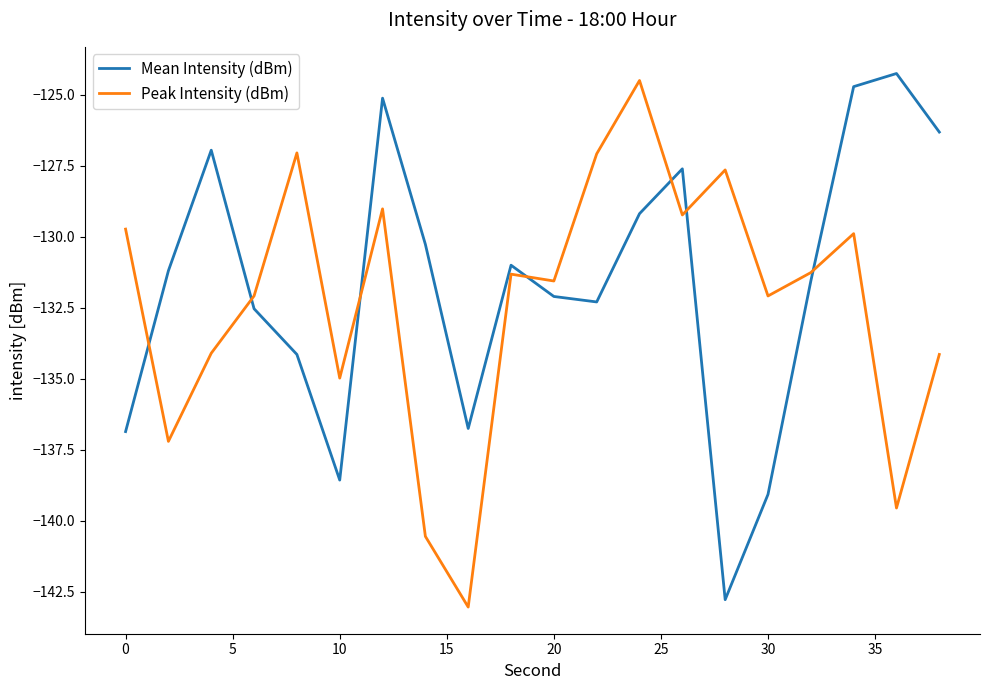

How many lines are shown in the chart?

2